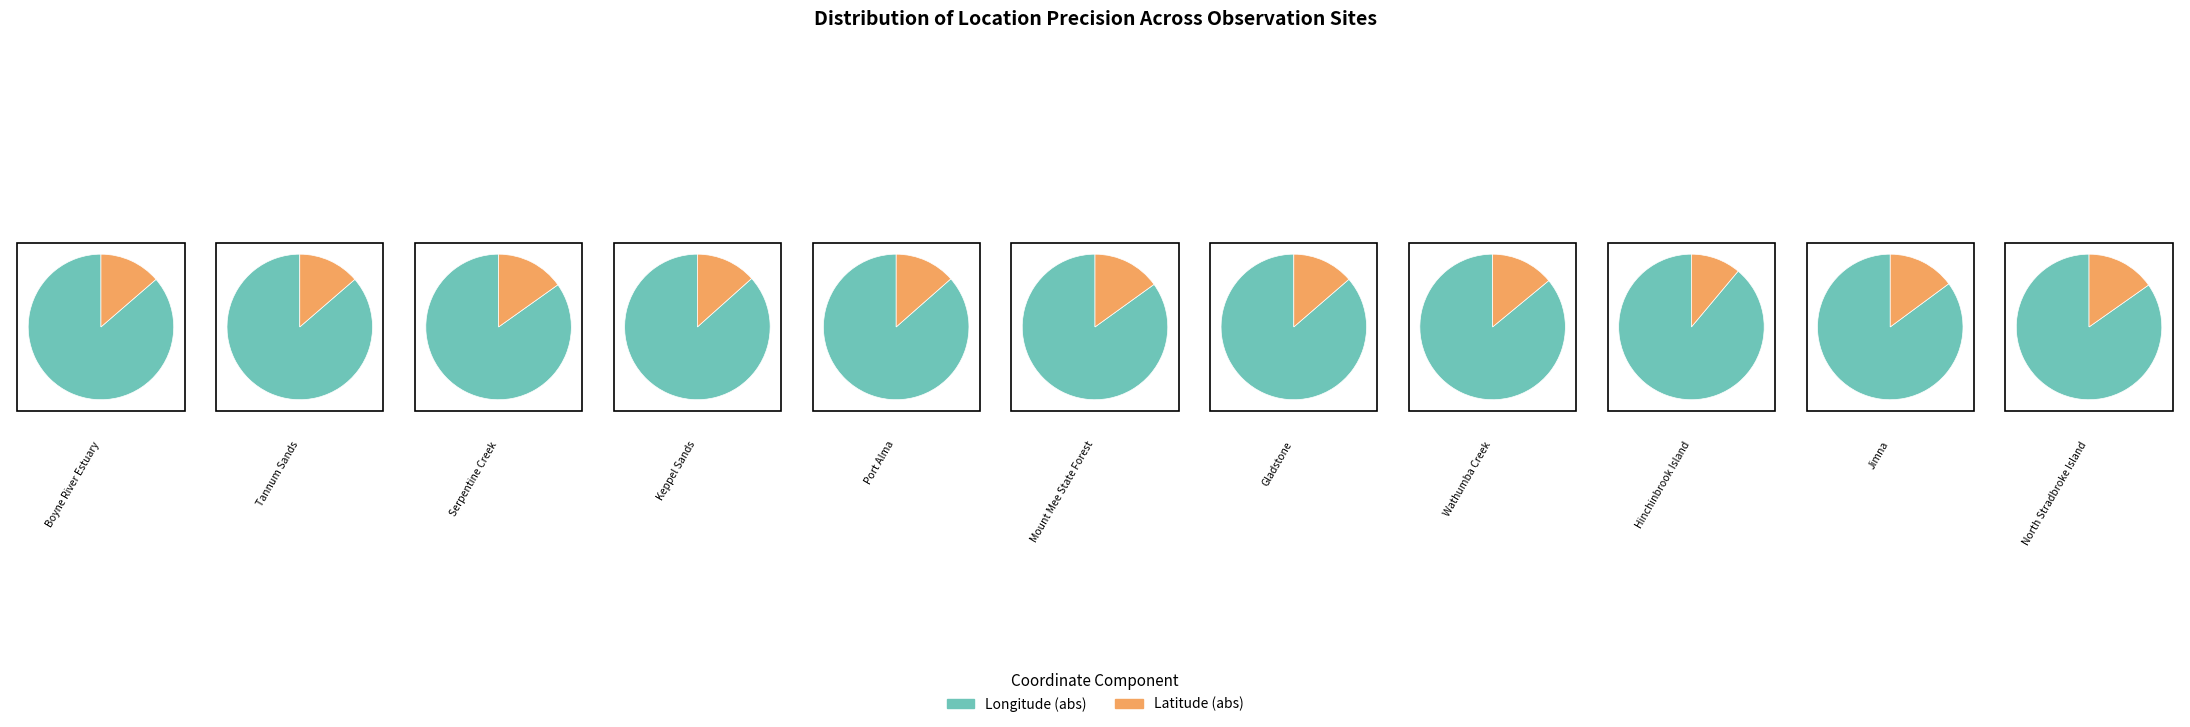

To the nearest percent, what portion does 6 represent?

10%